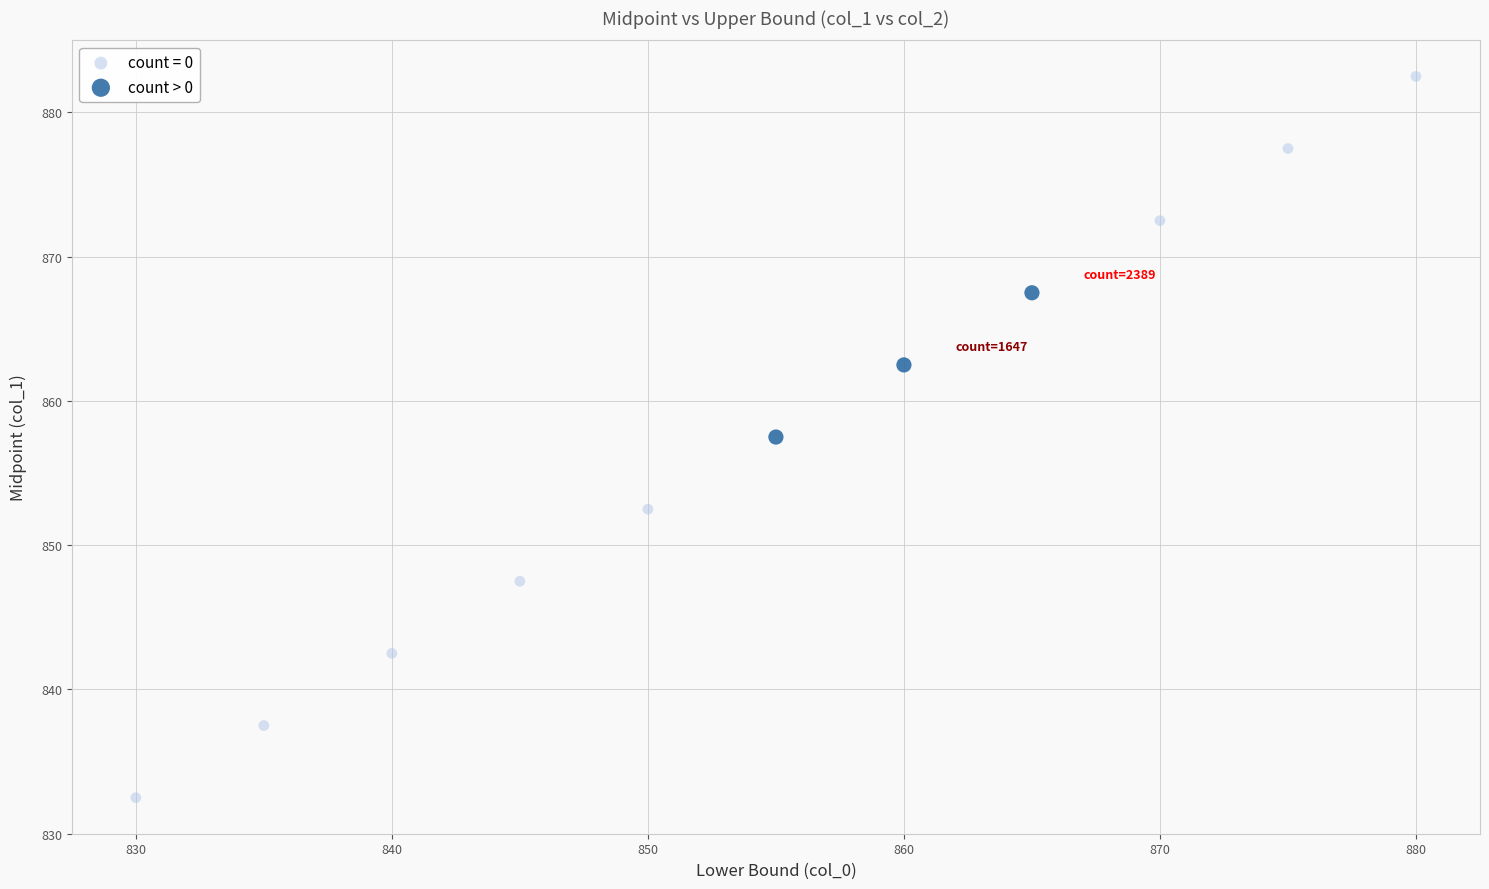

Which series reaches the minimum Y coordinate?

count = 0